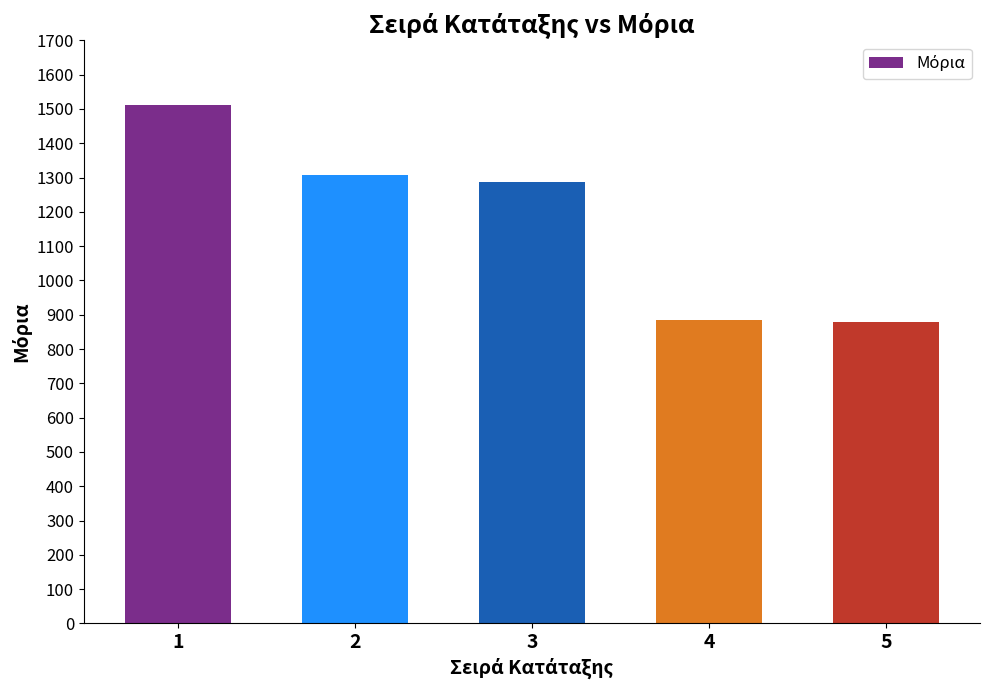

What is the value of the 4th bar from the left?

883.3